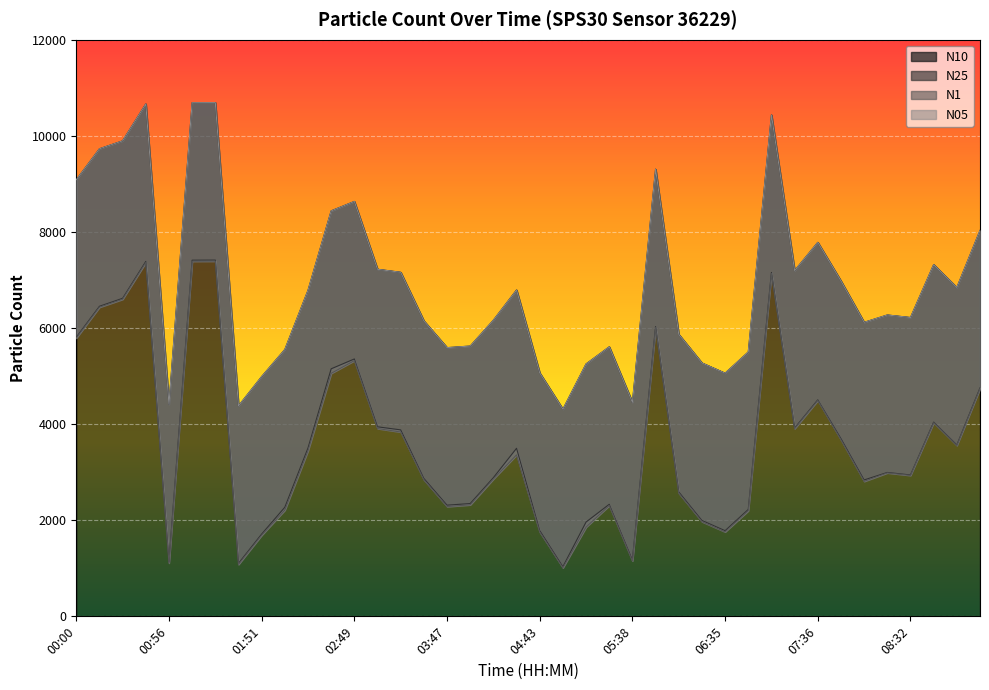

Where is the first local maximum for N1?

00:42